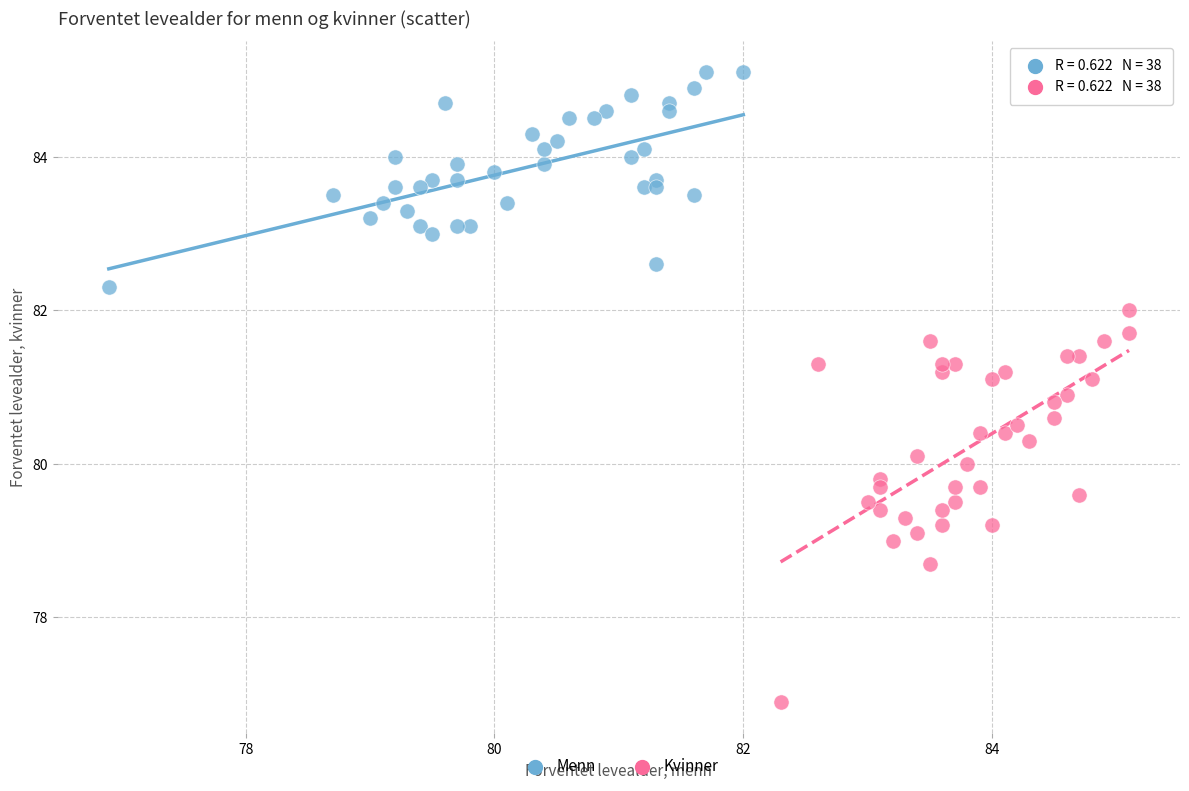

What are all the series names shown in the legend?

Menn, Kvinner